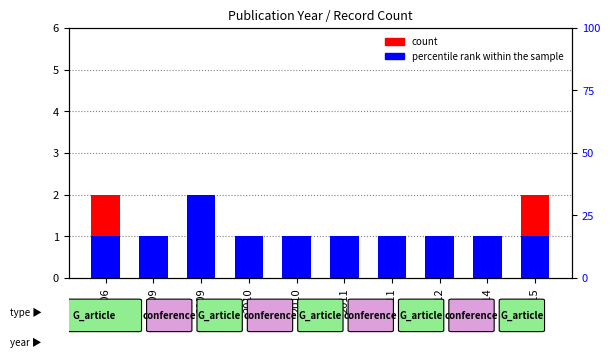

The percentile rank within the sample series shows 1 at 2011. True or false?

True